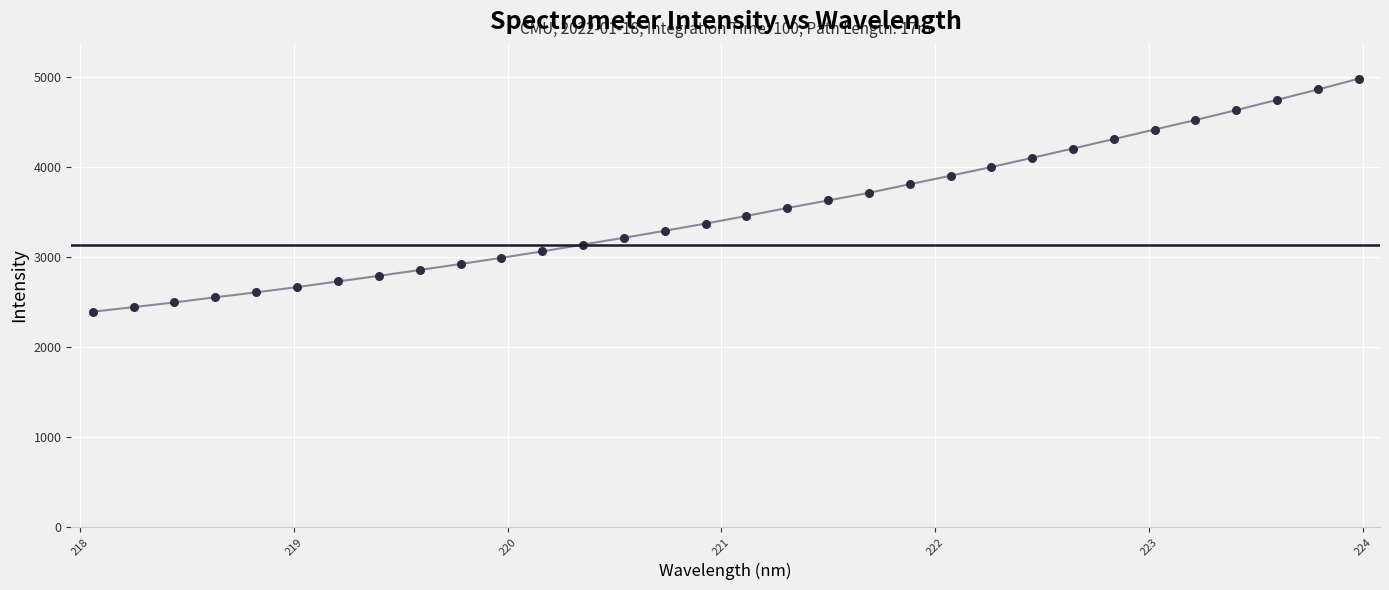

What is the range of Y values (max minus min)?

2584.8